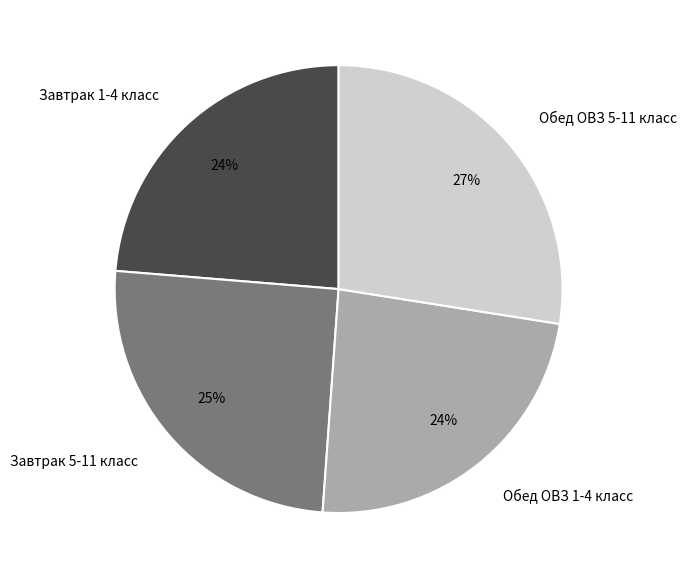

Combined, do Завтрак 1-4 класс and Завтрак 5-11 класс account for over 50%?

No